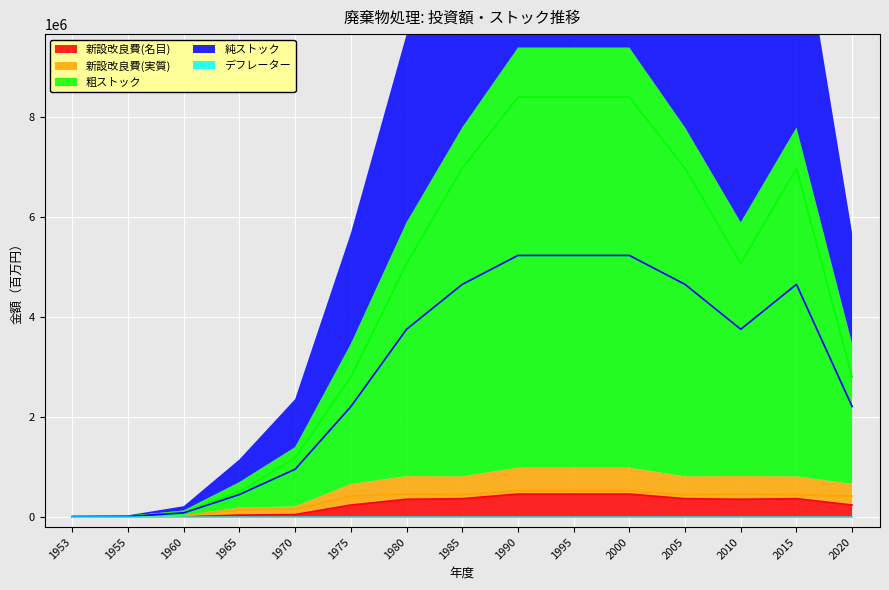

Reading left to right, extract all data points from this chart.

新設改良費(名目): 0.0	613.0	7134.0	41719.0	52269.0	242540.0	357716.0	369644.0	462476.0	462476.0	462476.0	369644.0	357716.0	369644.0	242540.0
新設改良費(実質): 0.0	2752.0	27301.0	148302.0	161816.0	421980.0	462846.0	447068.0	527355.0	527355.0	527355.0	447068.0	462846.0	447068.0	421980.0
粗ストック: 16746.0	20660.0	99698.0	512195.0	1187239.0	2802239.0	5075187.0	6976476.0	8401628.0	8401628.0	8401628.0	6976476.0	5075187.0	6976476.0	2802239.0
純ストック: 9361.0	12619.0	85487.0	453212.0	959200.0	2211165.0	3758383.0	4655978.0	5235207.0	5235207.0	5235207.0	4655978.0	3758383.0	4655978.0	2211165.0
デフレーター: 22.4	22.3	26.1	28.1	32.3	57.5	77.3	82.7	87.7	87.7	87.7	82.7	77.3	82.7	57.5